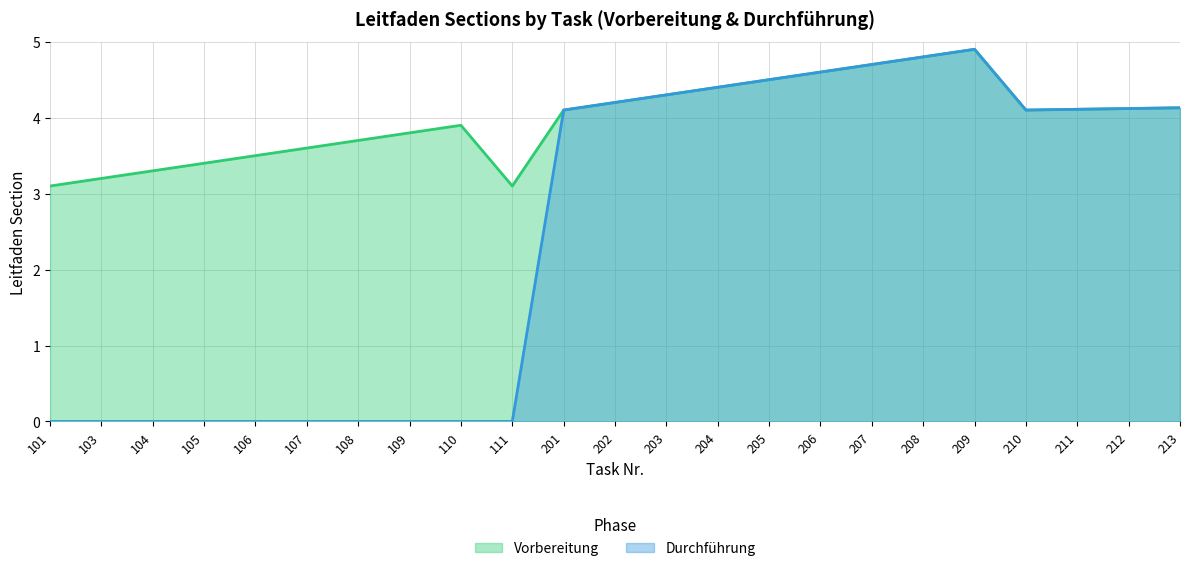

Reading left to right, list all the values displayed in this chart.

Vorbereitung: 101=3.1	103=3.2	104=3.3	105=3.4	106=3.5	107=3.6	108=3.7	109=3.8	110=3.9	111=3.1	201=4.1	202=4.2	203=4.3	204=4.4	205=4.5	206=4.6	207=4.7	208=4.8	209=4.9	210=4.1	211=4.1	212=4.1	213=4.1
Durchführung: 101=0.0	103=0.0	104=0.0	105=0.0	106=0.0	107=0.0	108=0.0	109=0.0	110=0.0	111=0.0	201=4.1	202=4.2	203=4.3	204=4.4	205=4.5	206=4.6	207=4.7	208=4.8	209=4.9	210=4.1	211=4.1	212=4.1	213=4.1